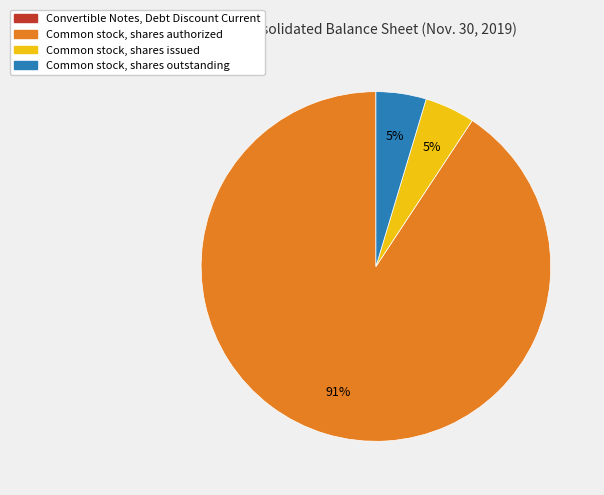

To the nearest percent, what portion does Common stock, shares outstanding represent?

5%